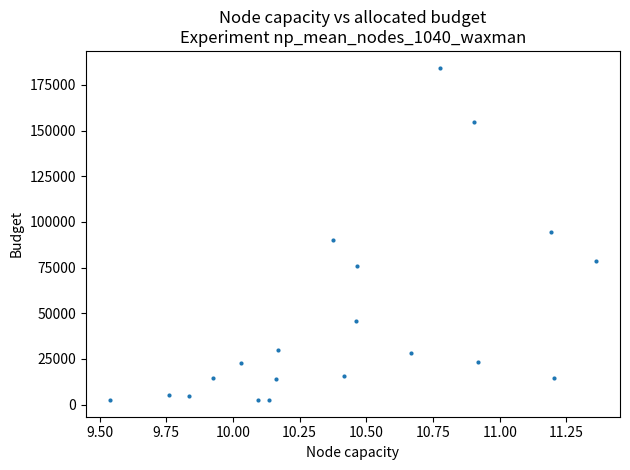

What is the range of Y values (max minus min)?

182100